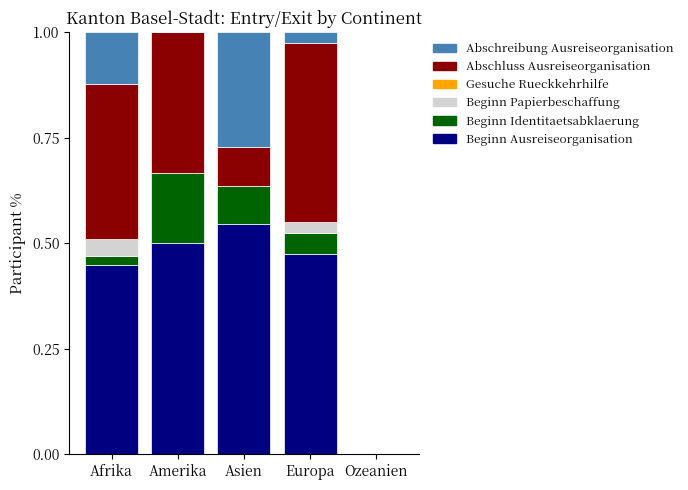

What is the total value across all series at Amerika?

1.0